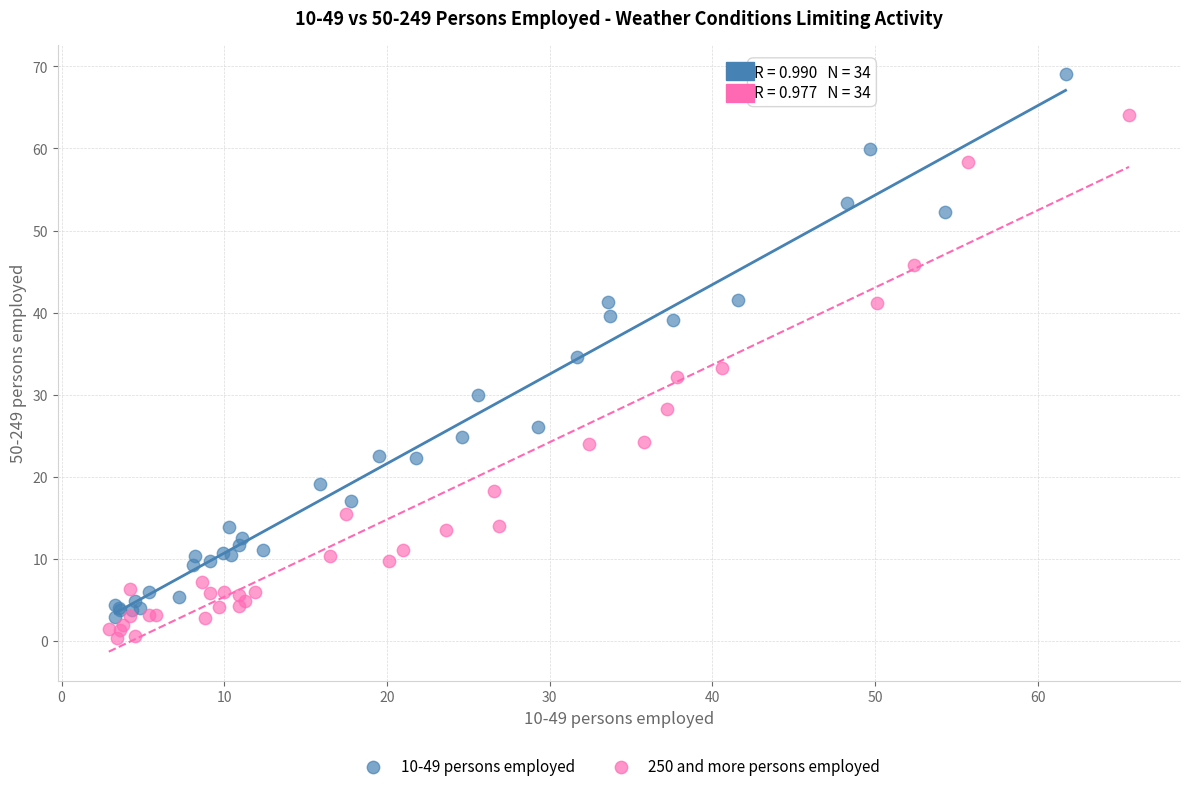

Which series contains the highest Y value?

10-49 persons employed